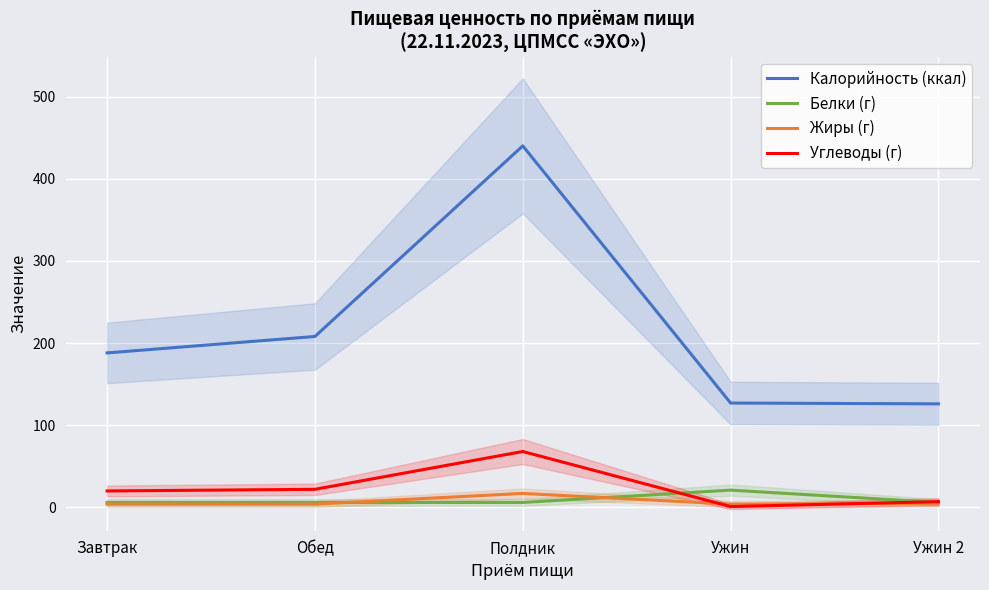

Is the value of Белки (г) at Завтрак greater than the value of Калорийность (ккал) at Обед?

No